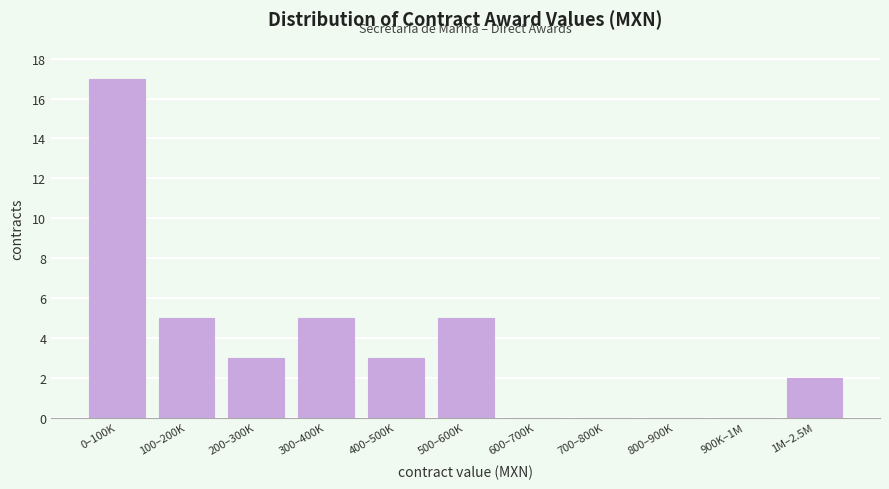

Reading left to right, what are all the values shown in this chart?

0–100K=17	100–200K=5	200–300K=3	300–400K=5	400–500K=3	500–600K=5	600–700K=0	700–800K=0	800–900K=0	900K–1M=0	1M–2.5M=2